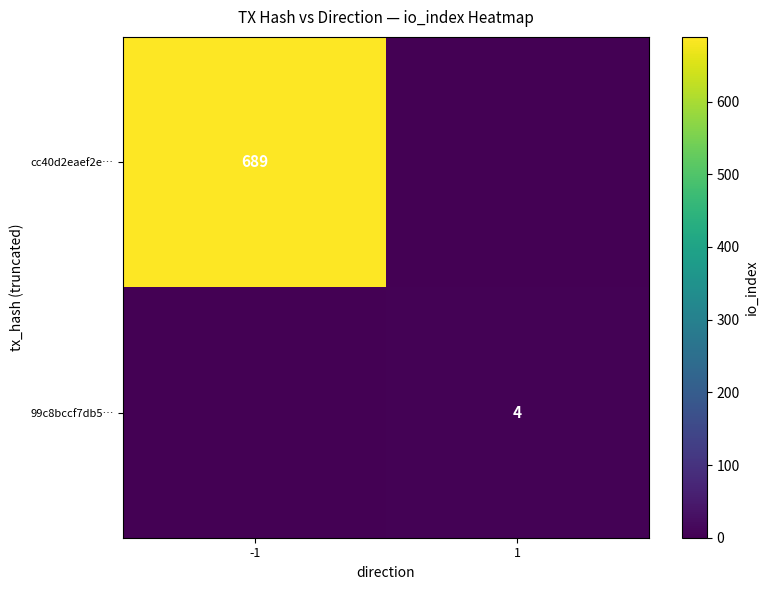

The cc40d2eaef2e… series shows 689 at -1. True or false?

True